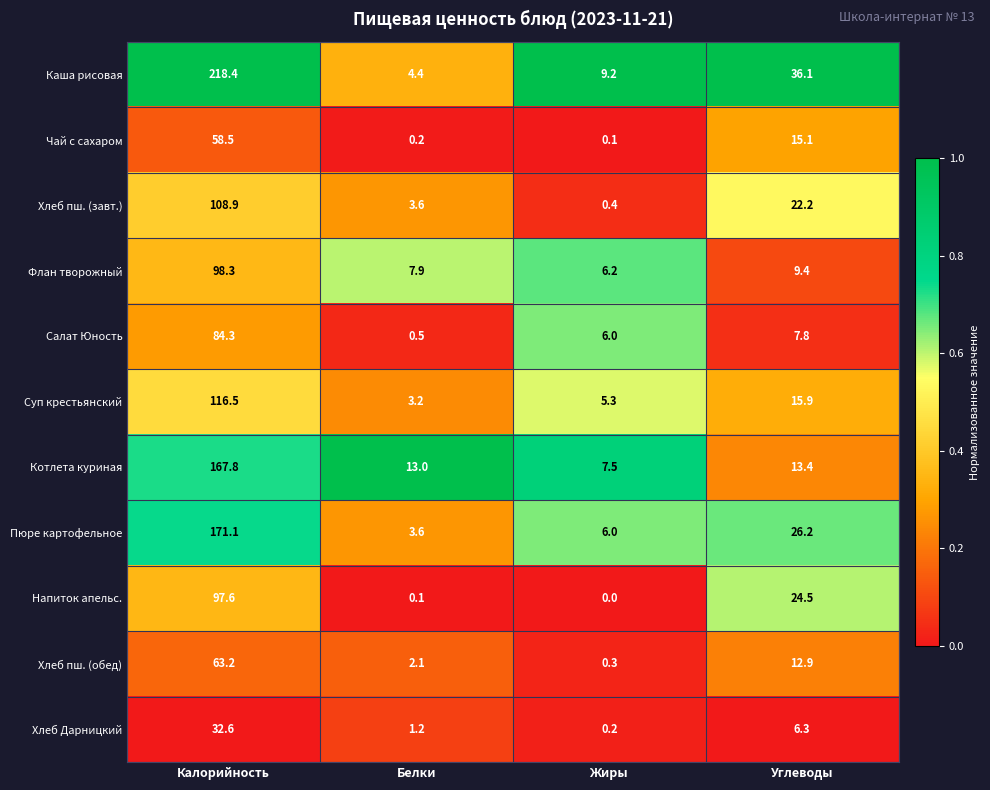

At which label does Хлеб Дарницкий first exceed 6?

Калорийность